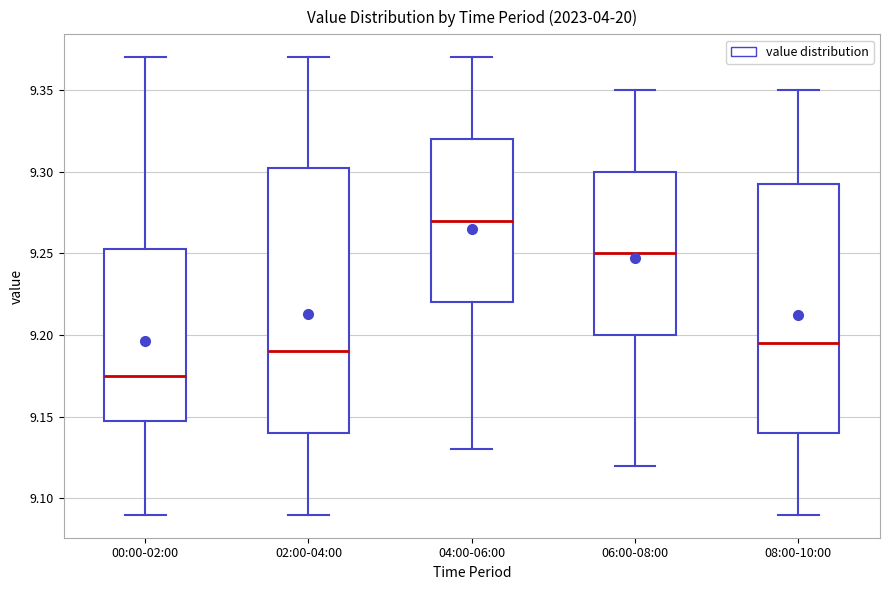

Which box is the tallest, from its lower edge to its upper edge?

02:00-04:00